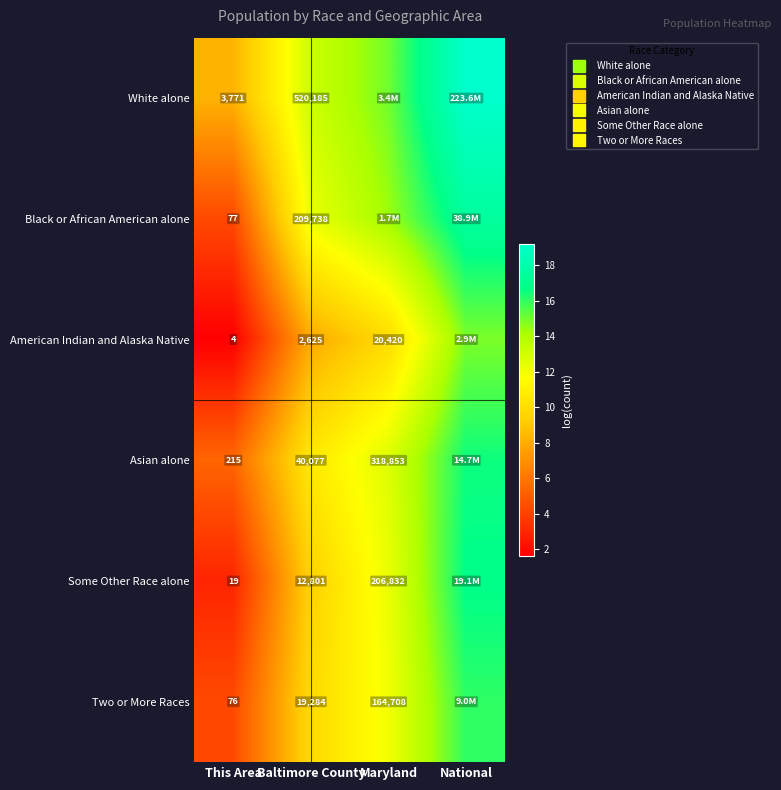

At how many categories does at least one series exceed 12?

3